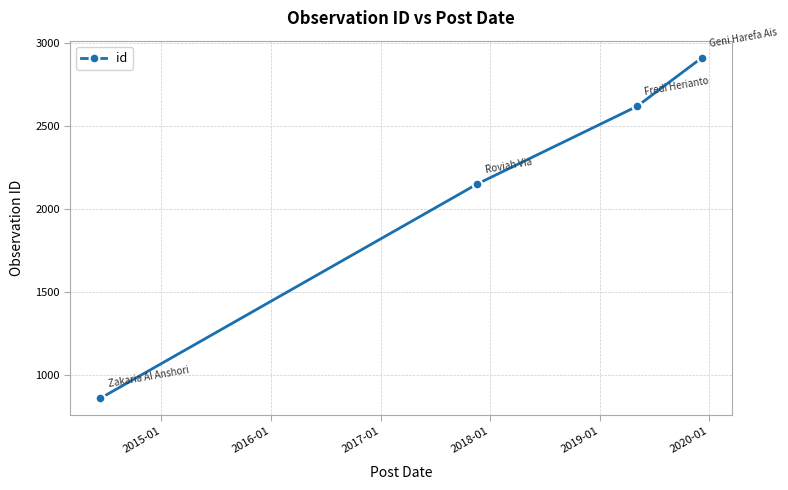

Reading left to right, what are all the values shown in this chart?

862	2151	2617	2910